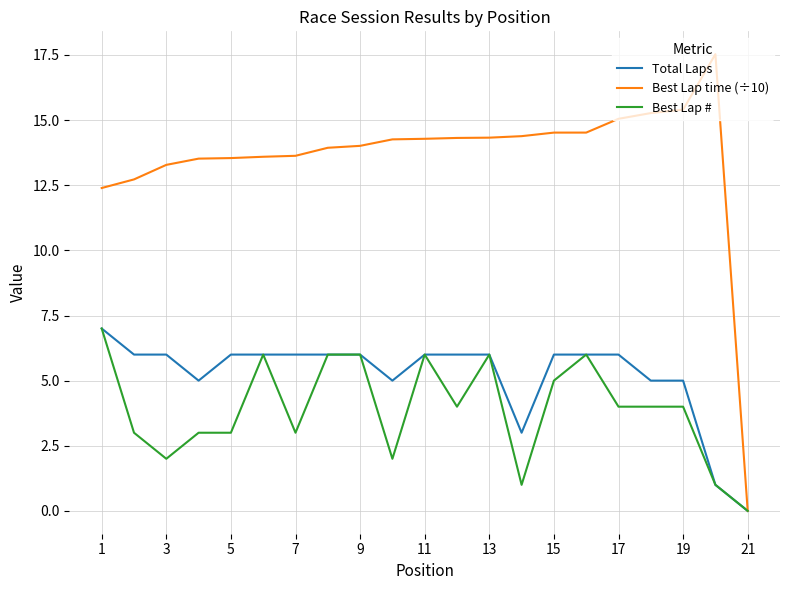

What is the maximum value shown in the chart?

17.5